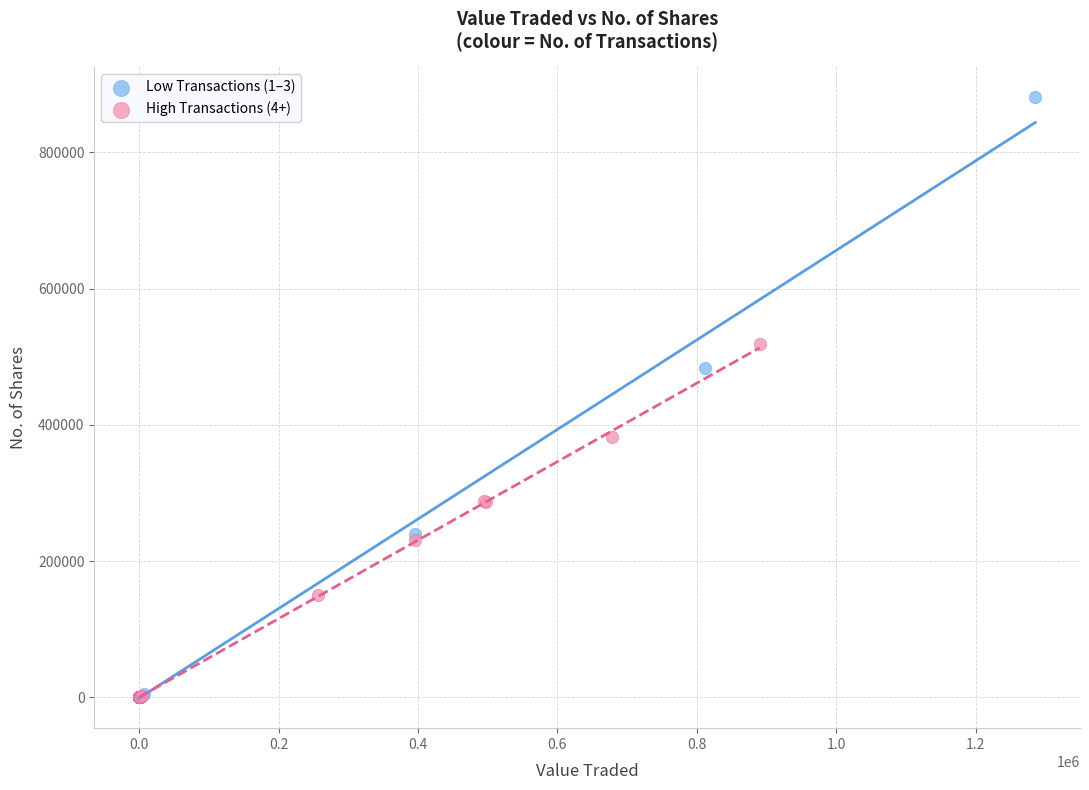

Which series reaches the maximum Y coordinate?

Low Transactions (1–3)